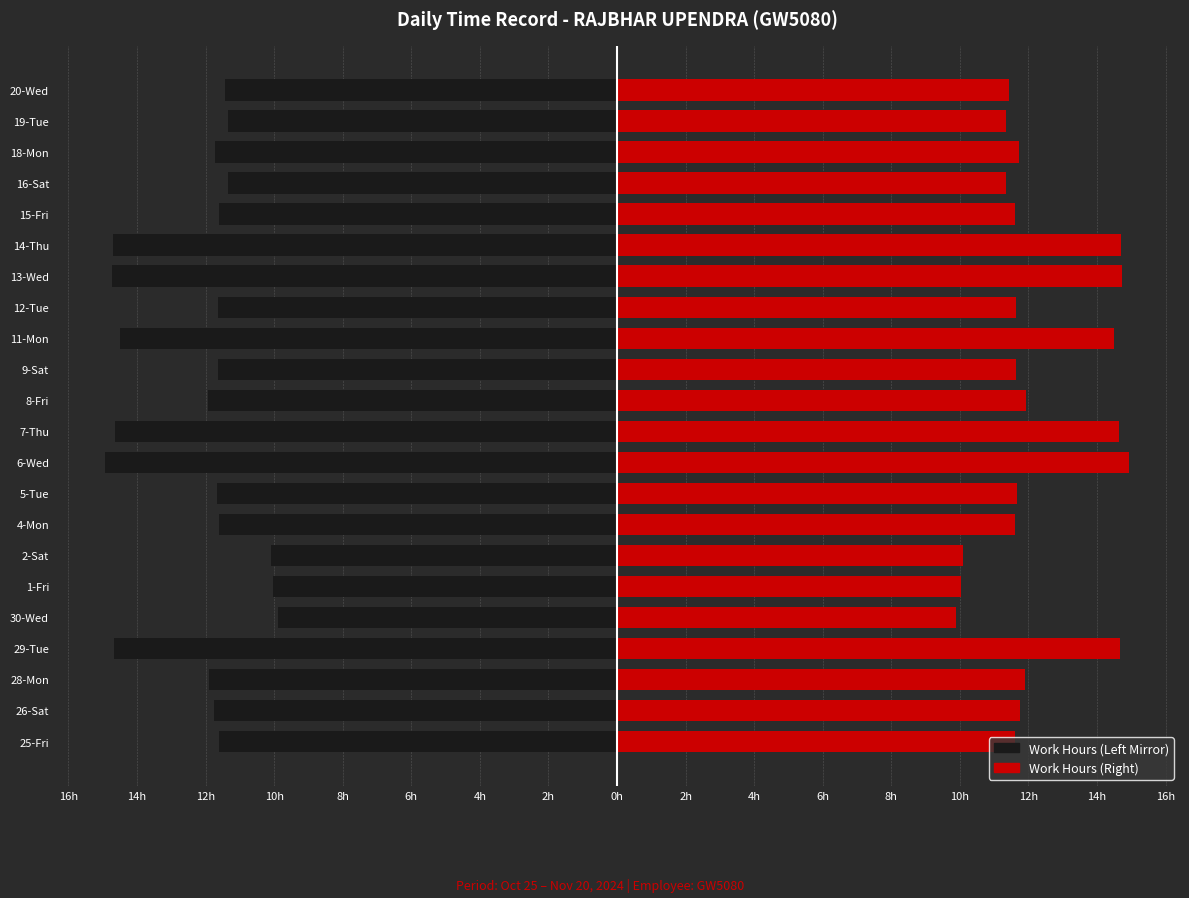

Reading left to right, list all the values displayed in this chart.

Work Hours (Left): -11.6	-11.8	-11.9	-14.7	-9.9	-10.0	-10.1	-11.6	-11.7	-14.9	-14.6	-11.9	-11.7	-14.5	-11.6	-14.7	-14.7	-11.6	-11.3	-11.7	-11.3	-11.4
Work Hours (Right): 11.6	11.8	11.9	14.7	9.9	10.0	10.1	11.6	11.7	14.9	14.6	11.9	11.7	14.5	11.6	14.7	14.7	11.6	11.3	11.7	11.3	11.4